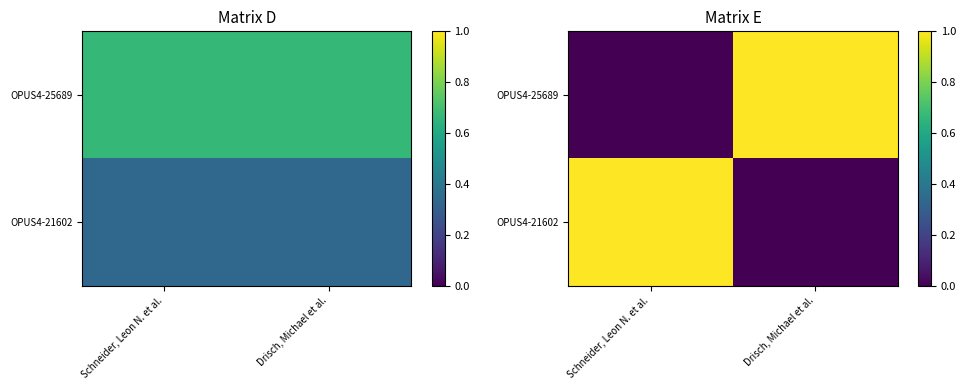

Which series has the largest total across all categories?

OPUS4-25689